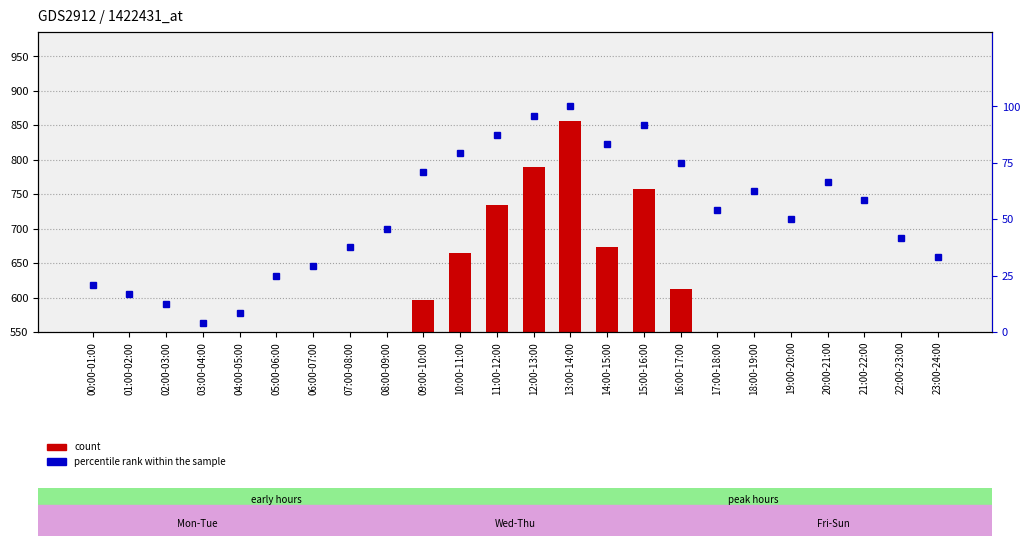

Rank the categories by percentile rank within the sample value from lowest to highest.

03:00-04:00, 04:00-05:00, 02:00-03:00, 01:00-02:00, 00:00-01:00, 05:00-06:00, 06:00-07:00, 23:00-24:00, 07:00-08:00, 22:00-23:00, 08:00-09:00, 19:00-20:00, 17:00-18:00, 21:00-22:00, 18:00-19:00, 20:00-21:00, 09:00-10:00, 16:00-17:00, 10:00-11:00, 14:00-15:00, 11:00-12:00, 15:00-16:00, 12:00-13:00, 13:00-14:00